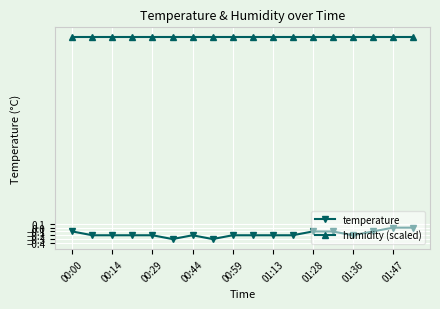

How many distinct data groups are displayed?

2